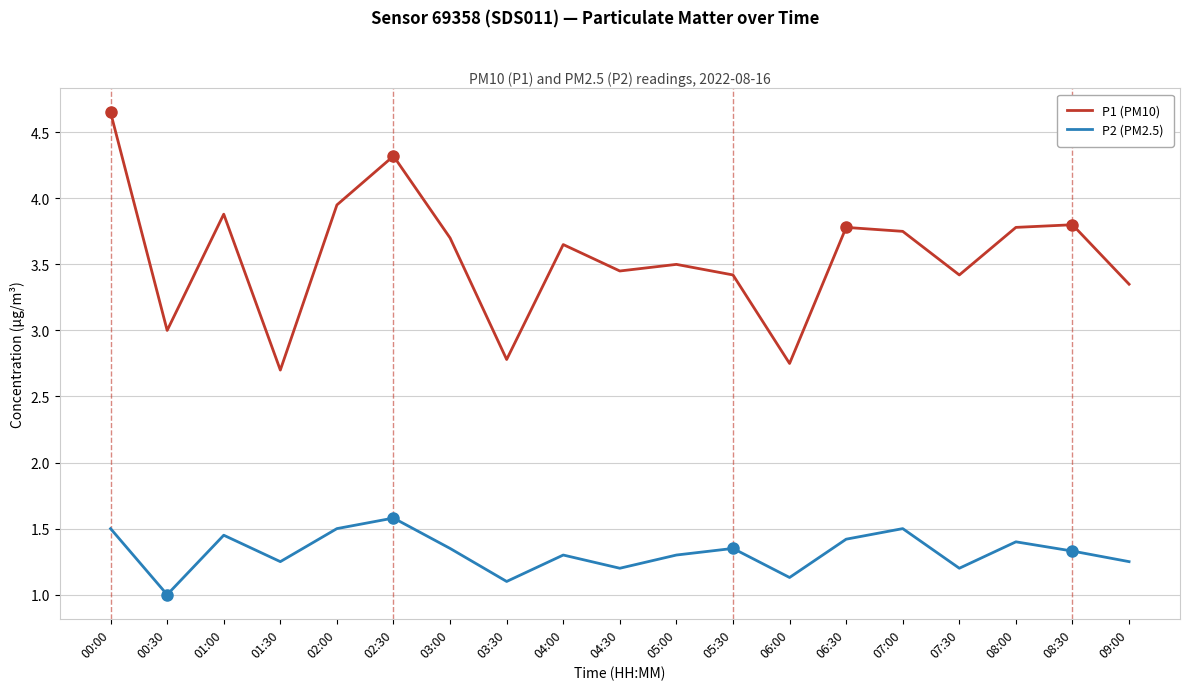

True or false: P2 (PM2.5) has a value of 2.3 at 00:00.

False